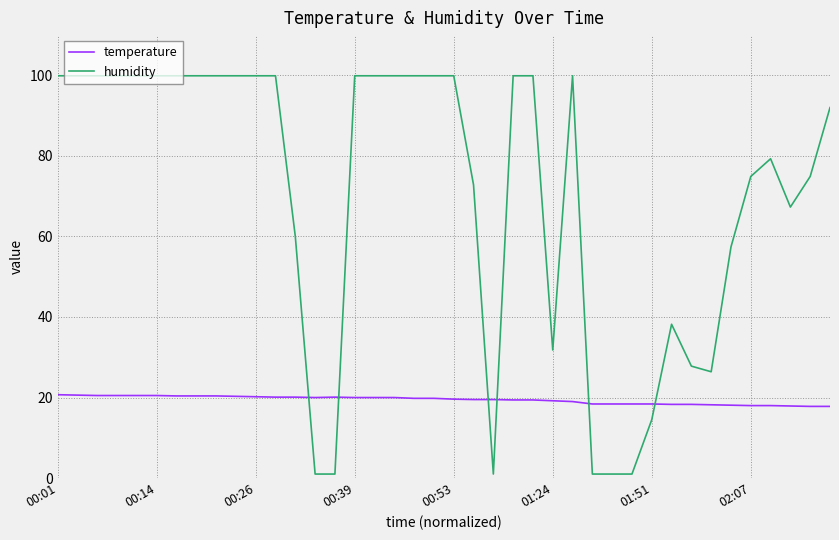

How many times do temperature and humidity cross each other?

6